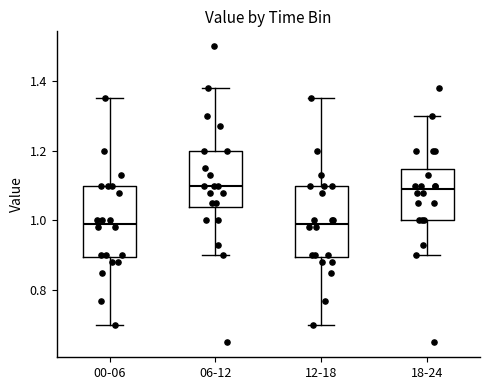

Where does the median line of the box for 12-18 sit on the y-axis? The values are not printed on the chart, so give them approximately, as read against the axis.

1.00